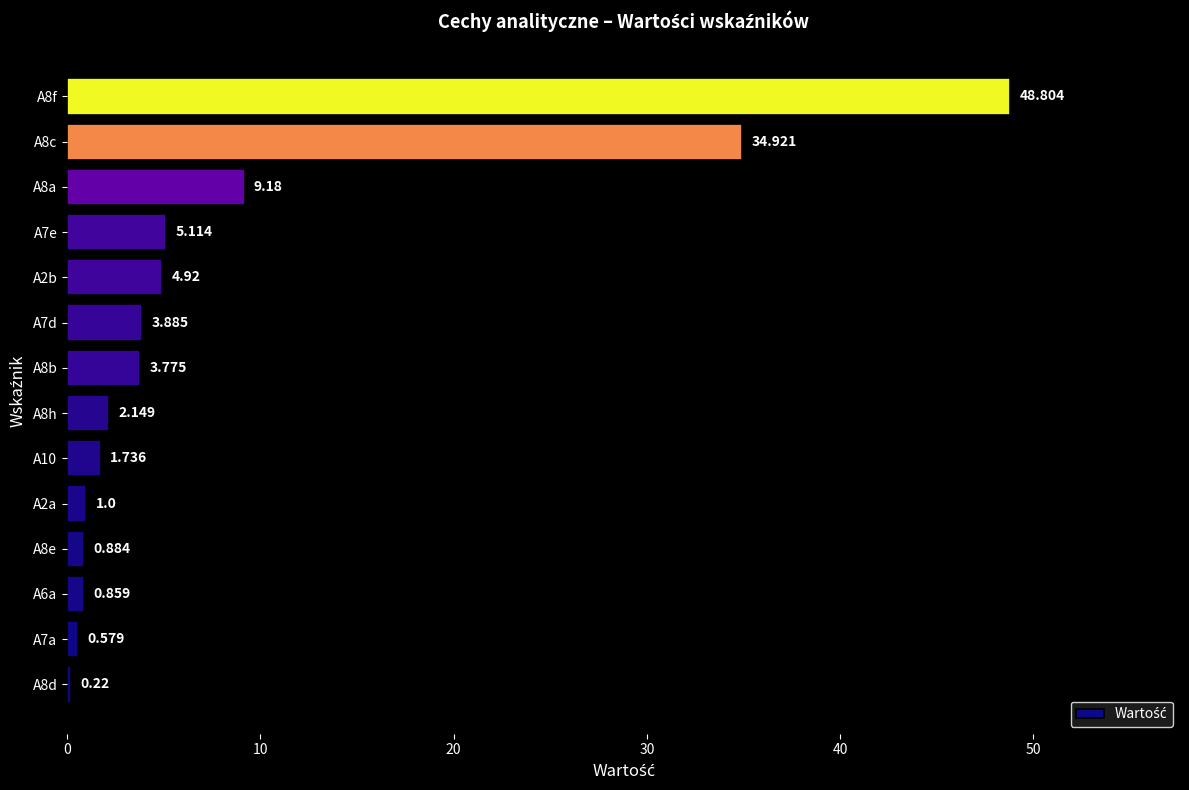

Where does the data first go above 3?

A8b